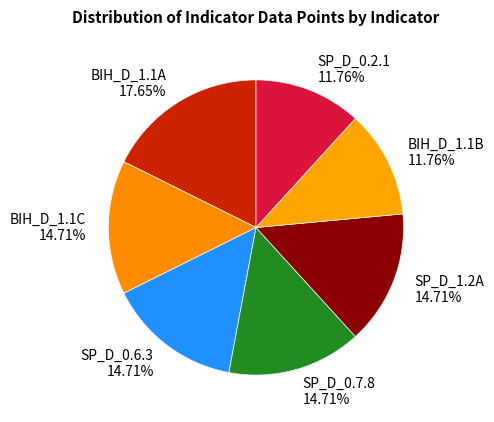

Does any single category account for the majority?

No